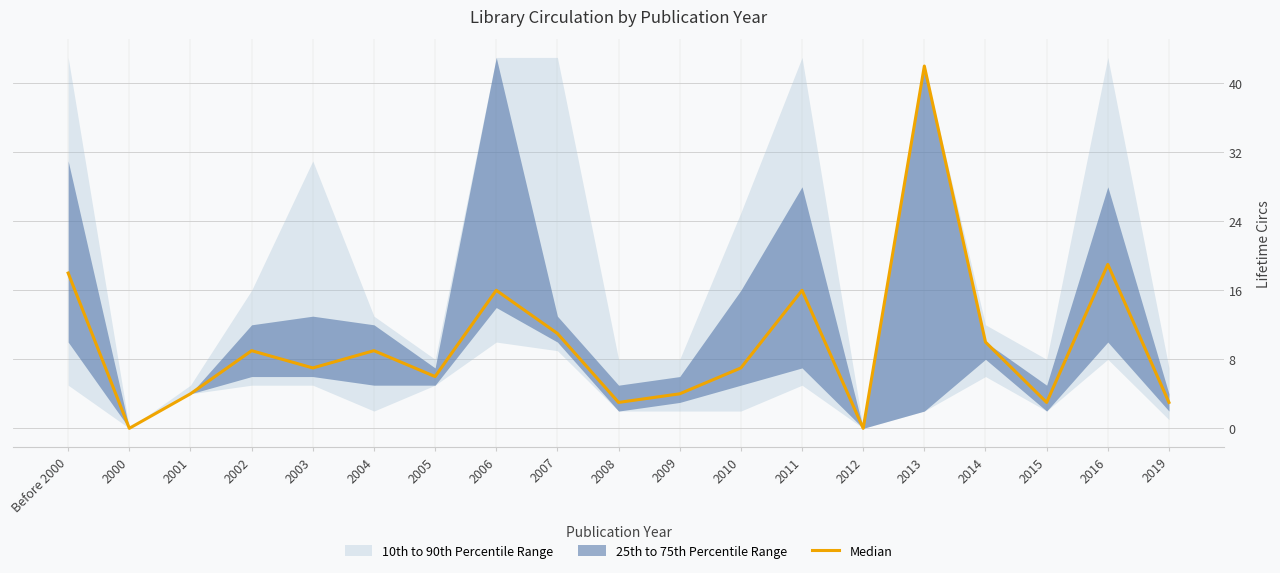

What is the maximum value shown in the chart?

42